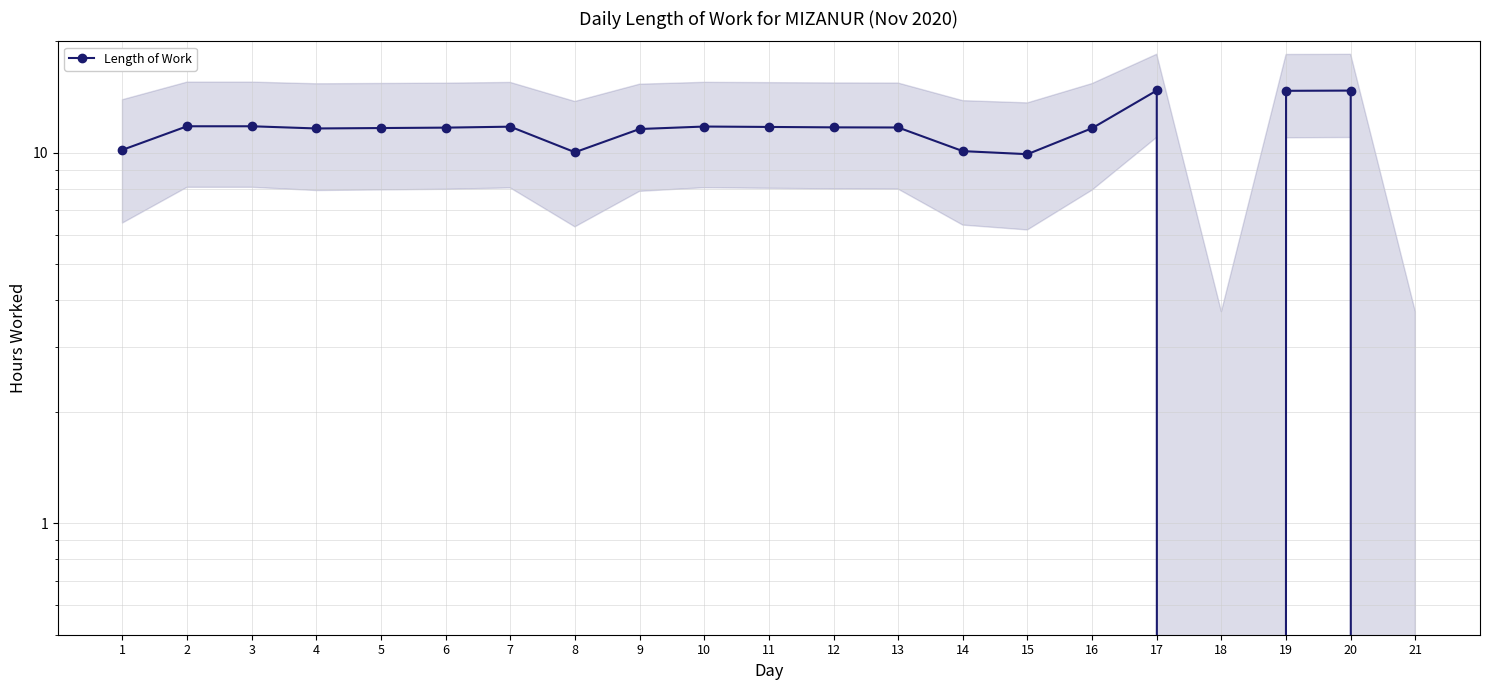

Approximately how many times larger is the value at 1 compared to 10?

0.9